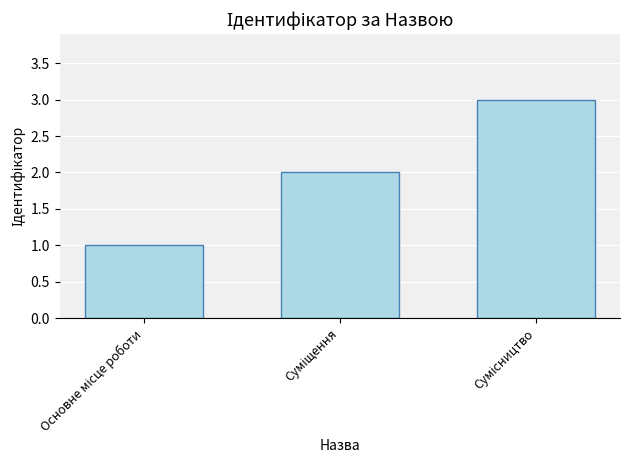

What is the maximum value shown in the chart?

3